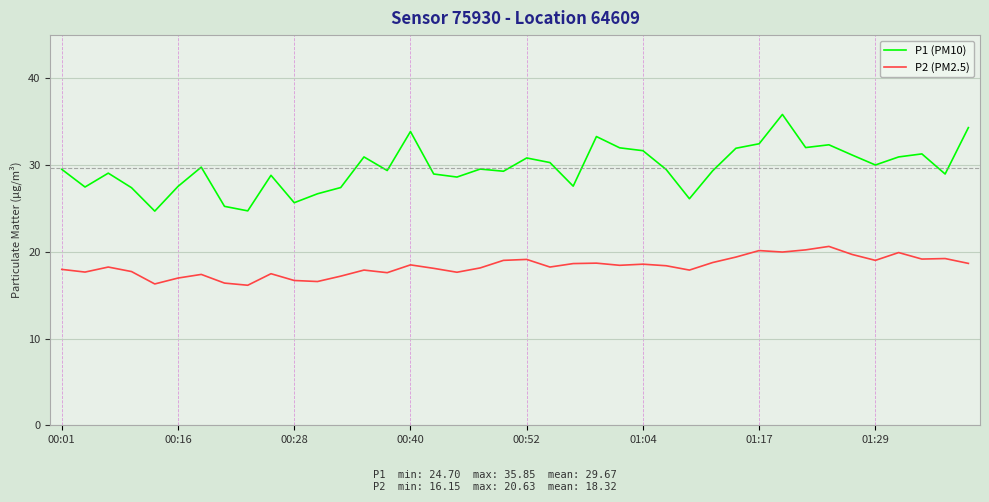

What is the highest value of the P1 (PM10) series?

35.9